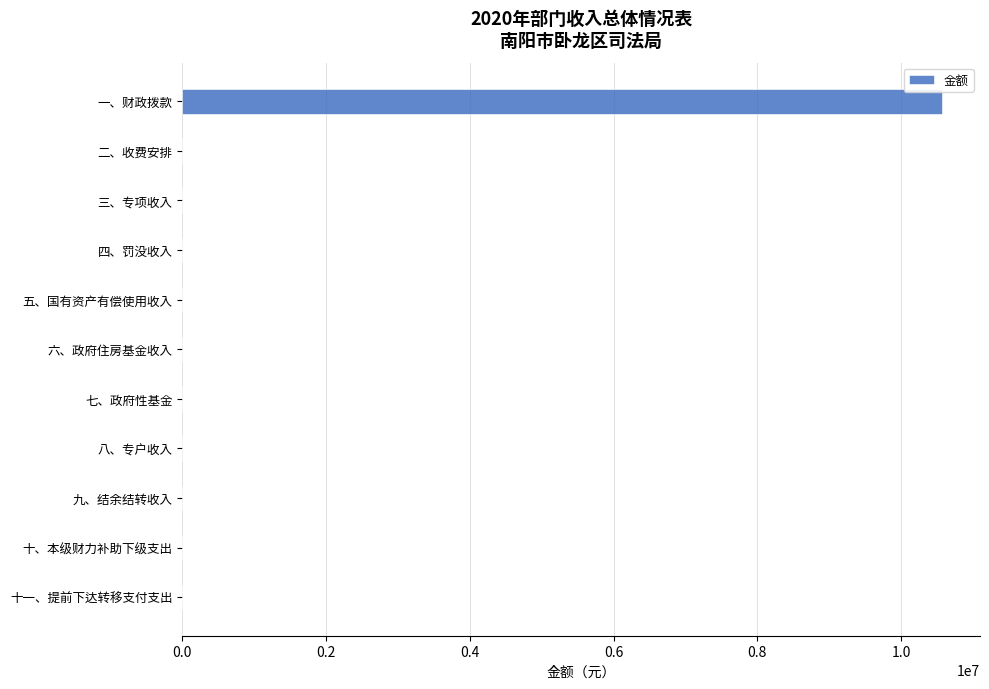

True or false: the data shows 0.0 at 六、政府住房基金收入.

True